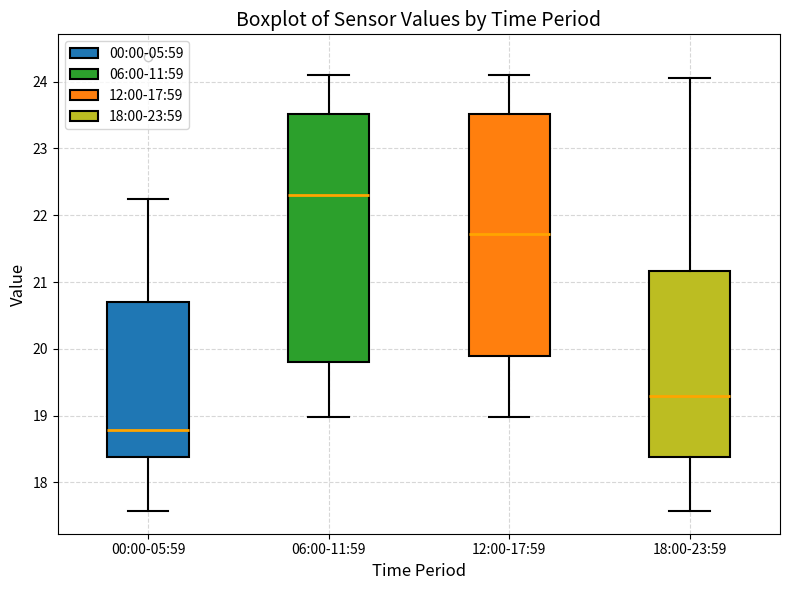

Where is the lower edge of the box for 12:00-17:59 on the y-axis? The values are not printed on the chart, so give them approximately, as read against the axis.

19.9